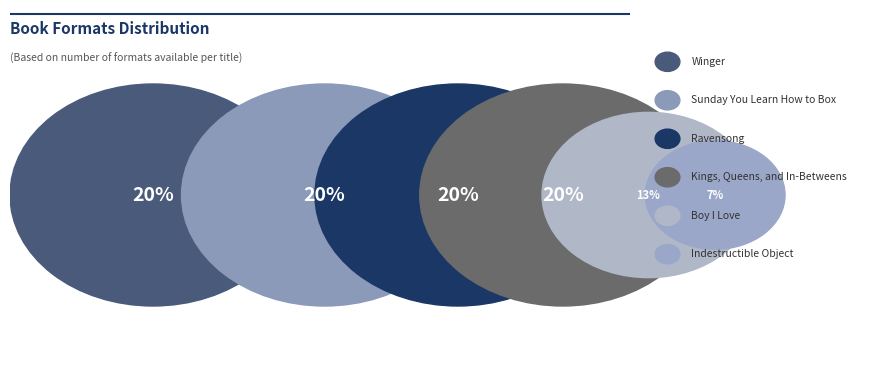

What percentage is the Ravensong slice, to the nearest percent?

20%